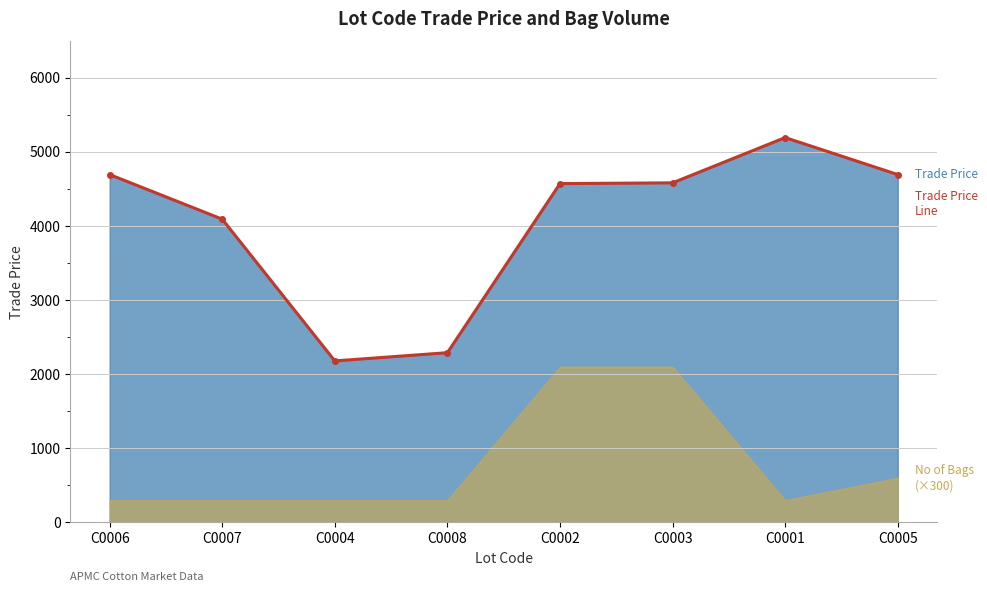

How many data points does each series have?

8